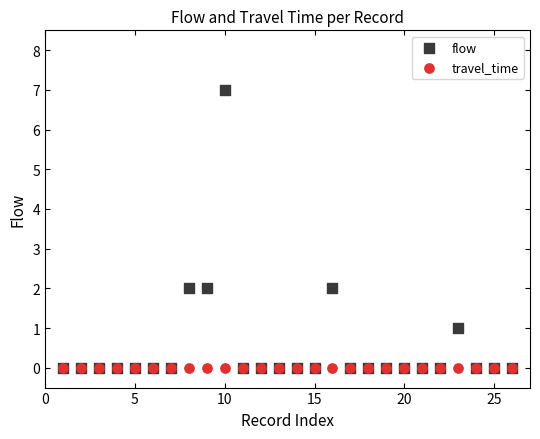

What are all the series names shown in the legend?

flow, travel_time